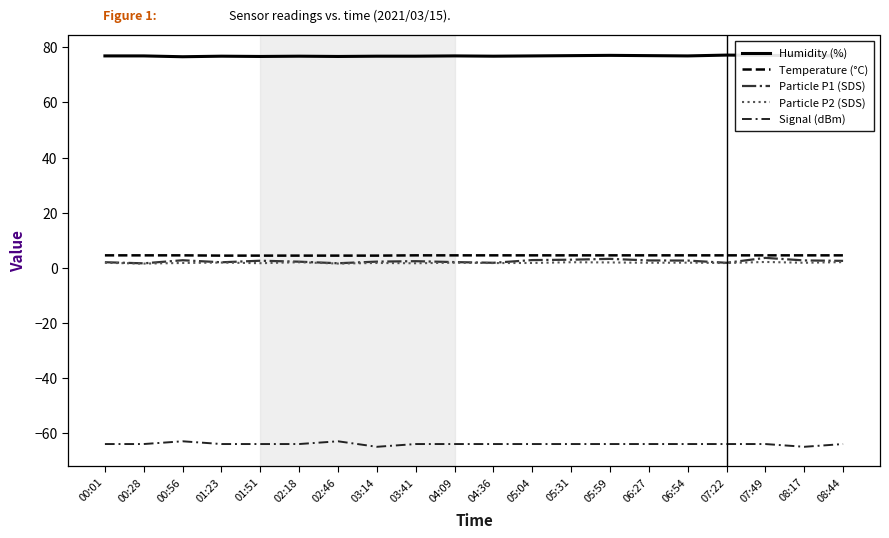

True or false: Humidity (%) has a value of 76.9 at 06:54.

True